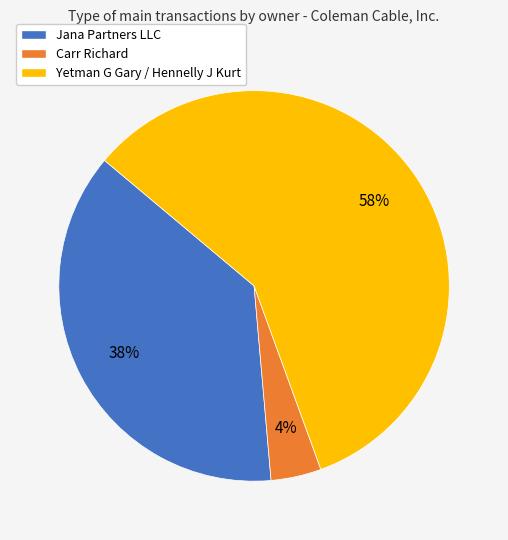

Does Carr Richard account for over 50% of the chart?

No